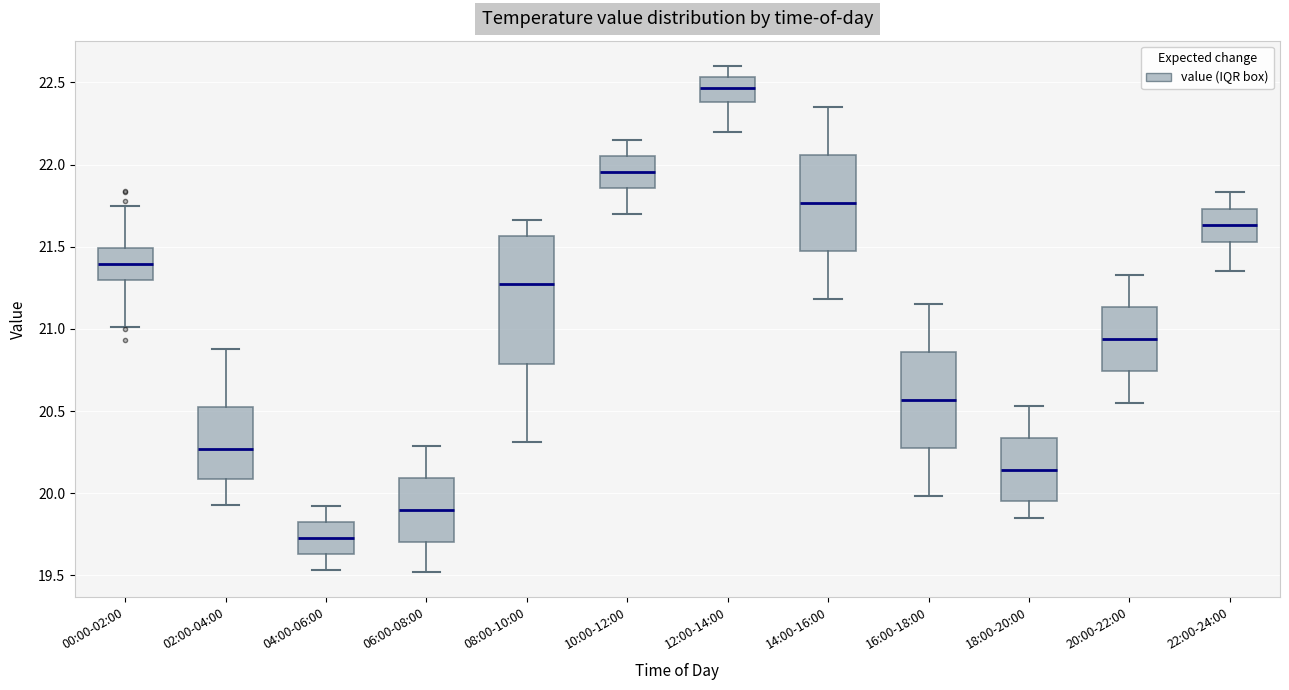

Which box has the lowest median line?

04:00-06:00